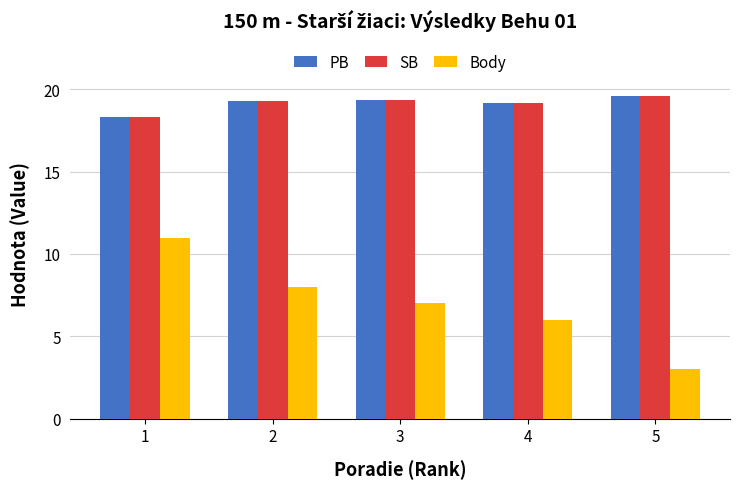

Is the value of PB at 5 greater than the value of SB at 1?

Yes